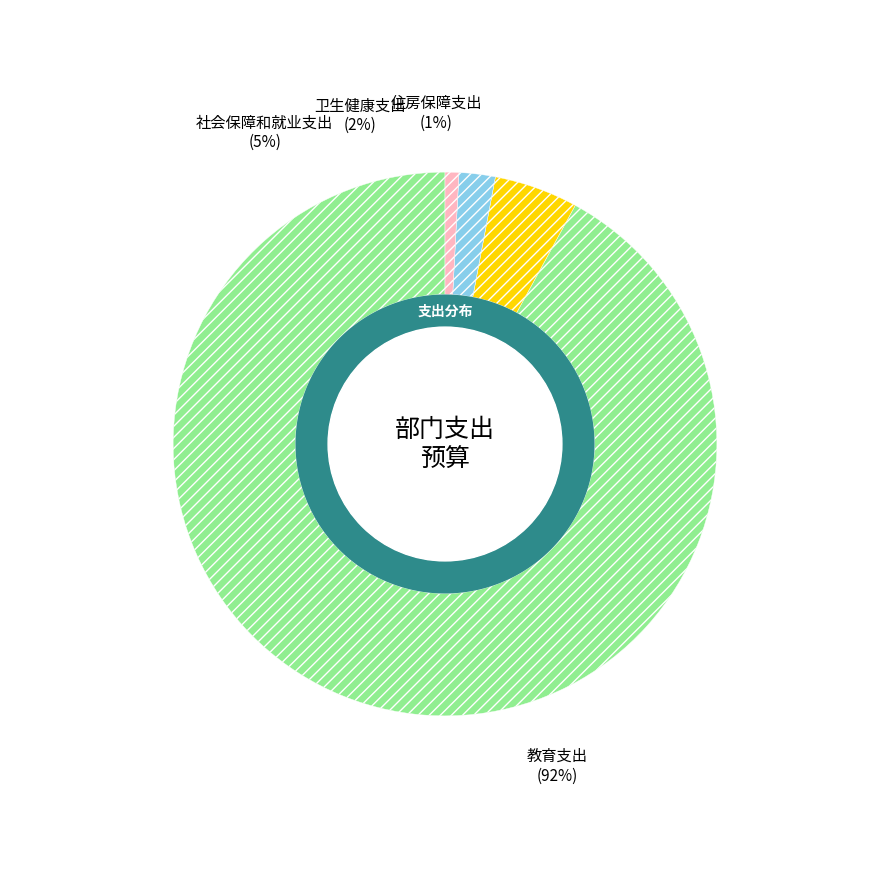

Is the sum of 卫生健康支出 and 住房保障支出 greater than half?

No